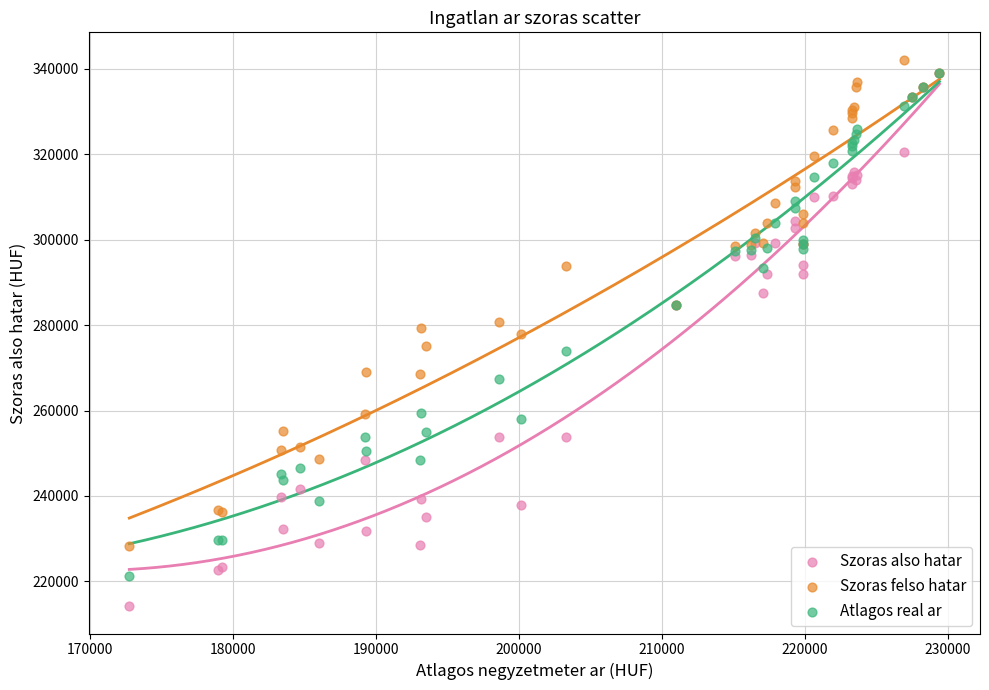

What are all the series names shown in the legend?

Szoras also hatar, Szoras felso hatar, Atlagos real ar